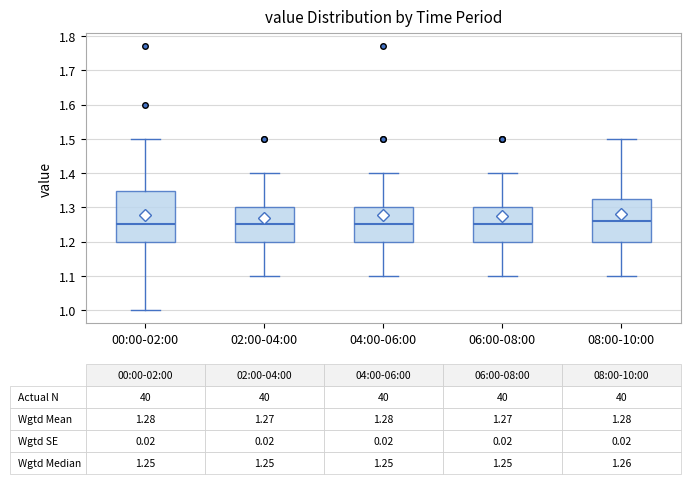

Which box is the tallest, from its lower edge to its upper edge?

00:00-02:00